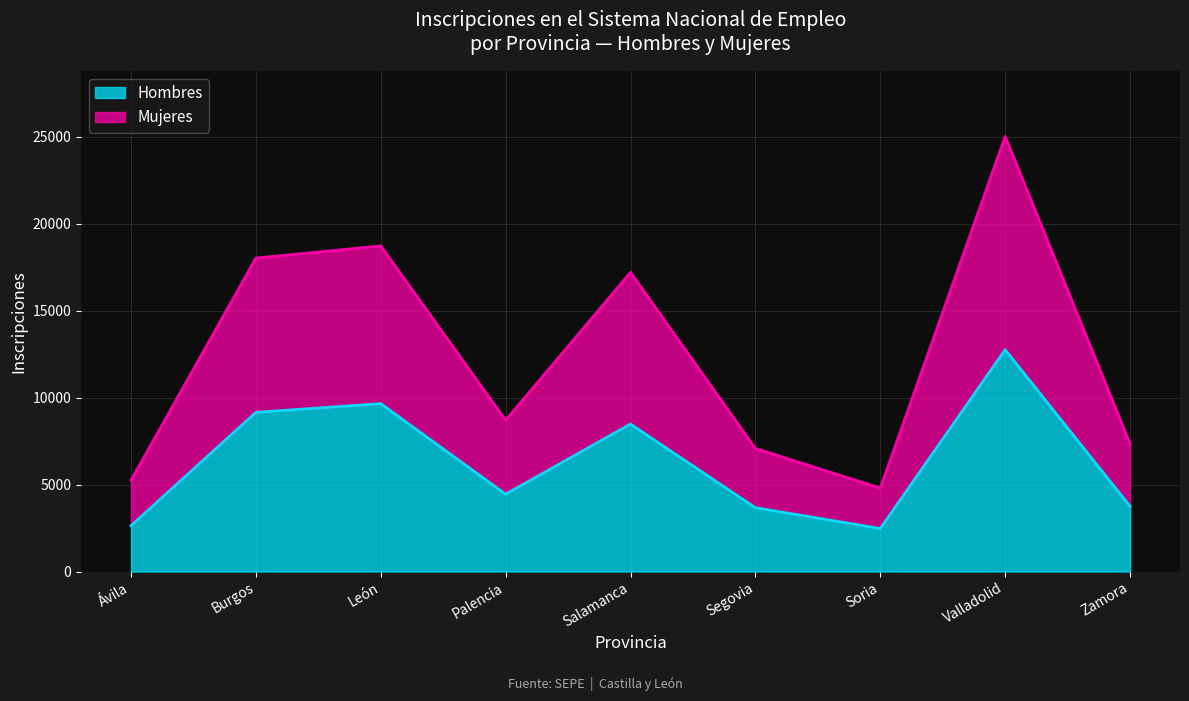

Which series has the largest range (max minus min)?

Mujeres